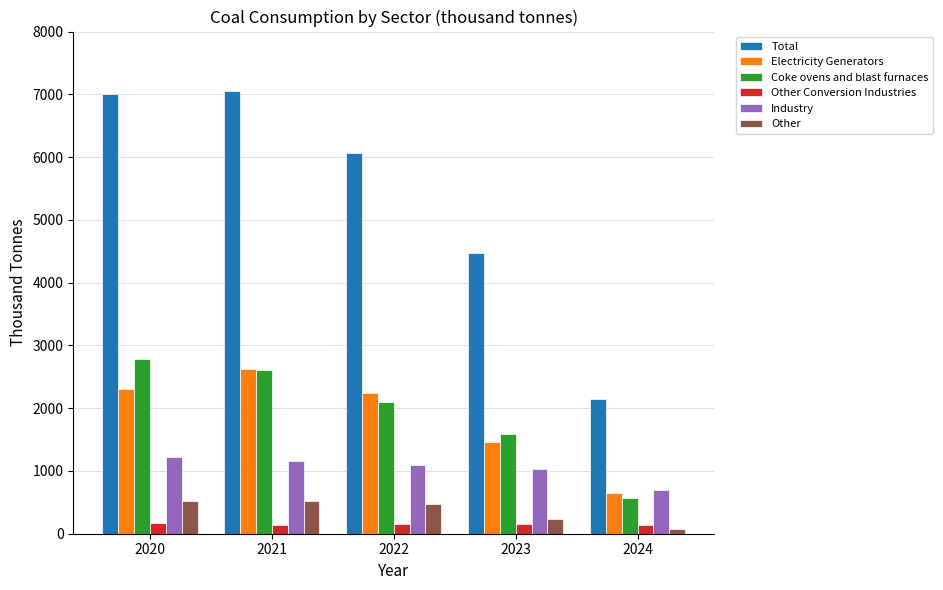

Is the value of Electricity Generators at 2024 greater than the value of Other at 2023?

Yes